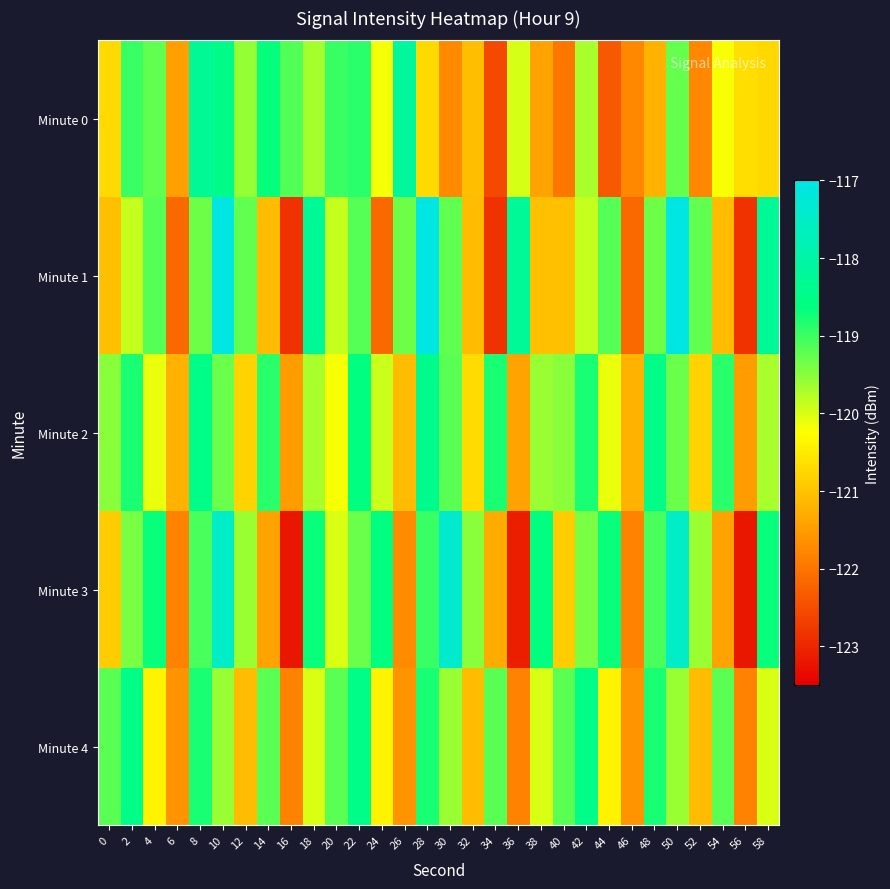

Reading right to left, what are all the values shown in this chart?

Minute 0: 58=-120.7	56=-120.7	54=-120.2	52=-121.8	50=-119.3	48=-121.2	46=-121.8	44=-122.3	42=-119.7	40=-122.0	38=-121.4	36=-120.0	34=-122.5	32=-121.1	30=-121.7	28=-120.7	26=-118.2	24=-120.2	22=-118.9	20=-119.0	18=-119.7	16=-119.2	14=-118.7	12=-119.6	10=-118.5	8=-118.3	6=-121.5	4=-119.2	2=-119.0	0=-120.7
Minute 1: 58=-118.2	56=-122.8	54=-121.1	52=-119.2	50=-117.1	48=-119.3	46=-122.2	44=-119.2	42=-119.9	40=-121.0	38=-121.0	36=-118.2	34=-122.8	32=-121.1	30=-119.2	28=-117.1	26=-119.3	24=-122.2	22=-119.2	20=-119.9	18=-118.2	16=-122.8	14=-121.1	12=-119.2	10=-117.1	8=-119.3	6=-122.2	4=-119.2	2=-119.9	0=-121.0
Minute 2: 58=-119.7	56=-121.5	54=-118.9	52=-120.8	50=-119.3	48=-118.5	46=-121.2	44=-120.1	42=-118.8	40=-119.5	38=-119.6	36=-121.4	34=-118.8	32=-120.7	30=-119.2	28=-118.4	26=-121.1	24=-119.9	22=-118.6	20=-120.2	18=-119.7	16=-121.5	14=-118.9	12=-120.8	10=-119.3	8=-118.5	6=-121.2	4=-120.1	2=-118.8	0=-119.5
Minute 3: 58=-118.7	56=-123.2	54=-121.4	52=-119.6	50=-117.5	48=-119.1	46=-121.8	44=-118.7	42=-119.4	40=-120.9	38=-118.6	36=-123.1	34=-121.3	32=-119.5	30=-117.4	28=-119.0	26=-121.7	24=-118.6	22=-119.3	20=-120.0	18=-118.7	16=-123.2	14=-121.4	12=-119.6	10=-117.5	8=-119.1	6=-121.8	4=-118.7	2=-119.4	0=-120.9
Minute 4: 58=-120.0	56=-121.8	54=-119.2	52=-121.1	50=-119.6	48=-118.8	46=-121.6	44=-120.4	42=-118.5	40=-119.2	38=-120.0	36=-121.8	34=-119.2	32=-121.1	30=-119.6	28=-118.8	26=-121.6	24=-120.4	22=-118.5	20=-119.2	18=-120.0	16=-121.8	14=-119.2	12=-121.1	10=-119.6	8=-118.8	6=-121.6	4=-120.4	2=-118.5	0=-119.2